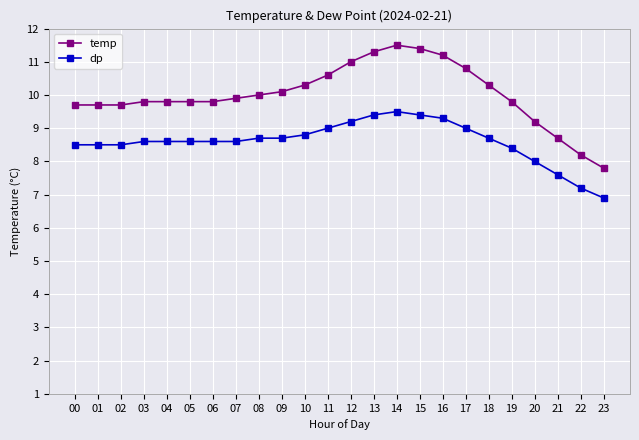

Which series has the largest total across all categories?

temp